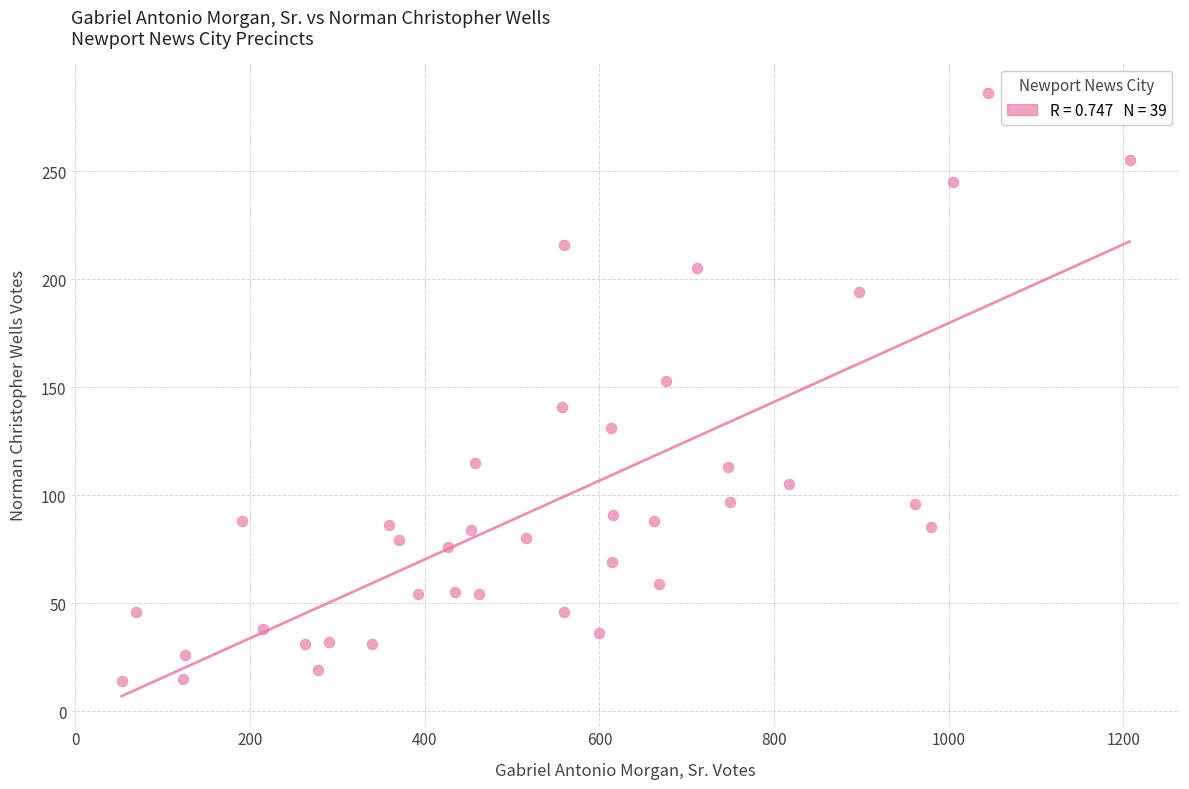

What is the range of Y values (max minus min)?

272